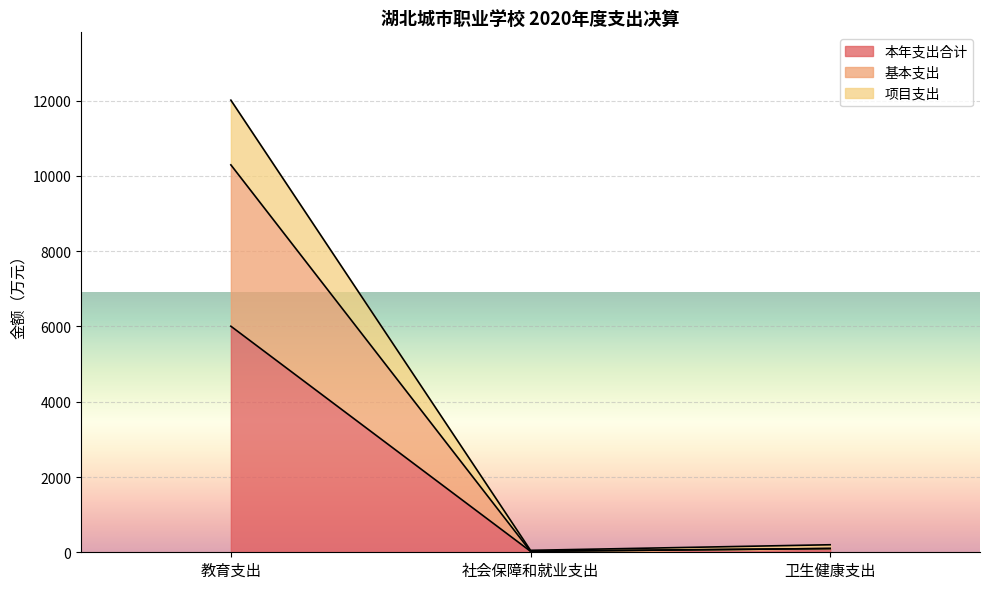

The 本年支出合计 series shows 8.3 at 社会保障和就业支出. True or false?

False